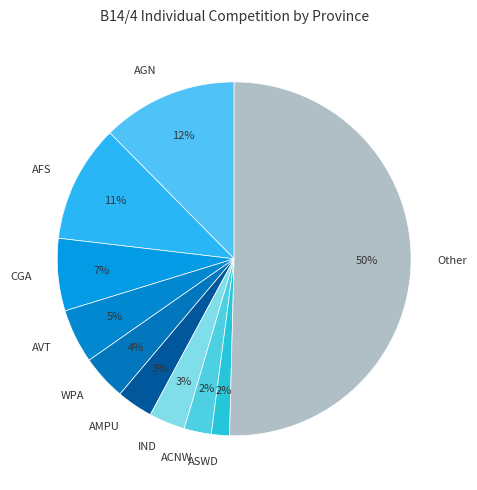

How many segments does this pie chart have?

10